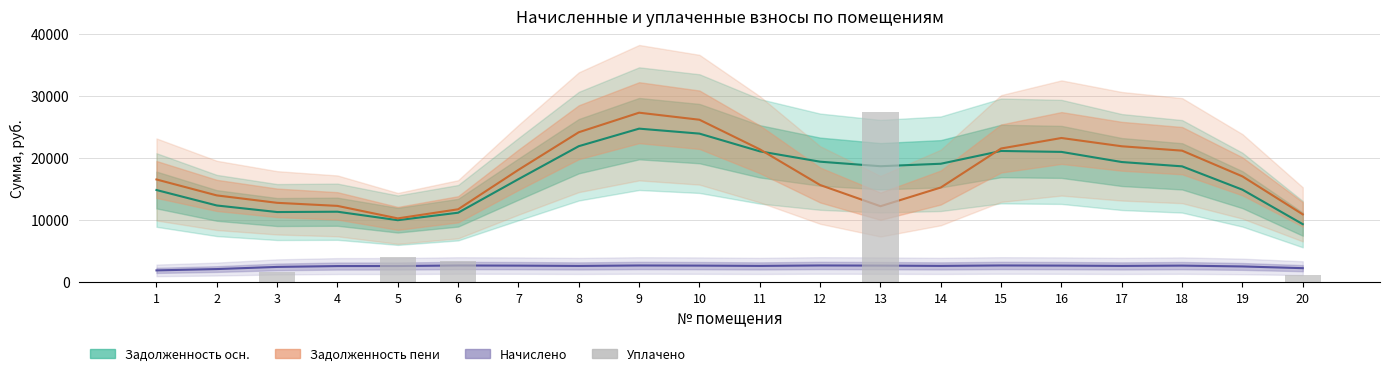

Rank the categories by value from highest to lowest.

13, 5, 6, 3, 20, 1, 2, 4, 7, 8, 9, 10, 11, 12, 14, 15, 16, 17, 18, 19